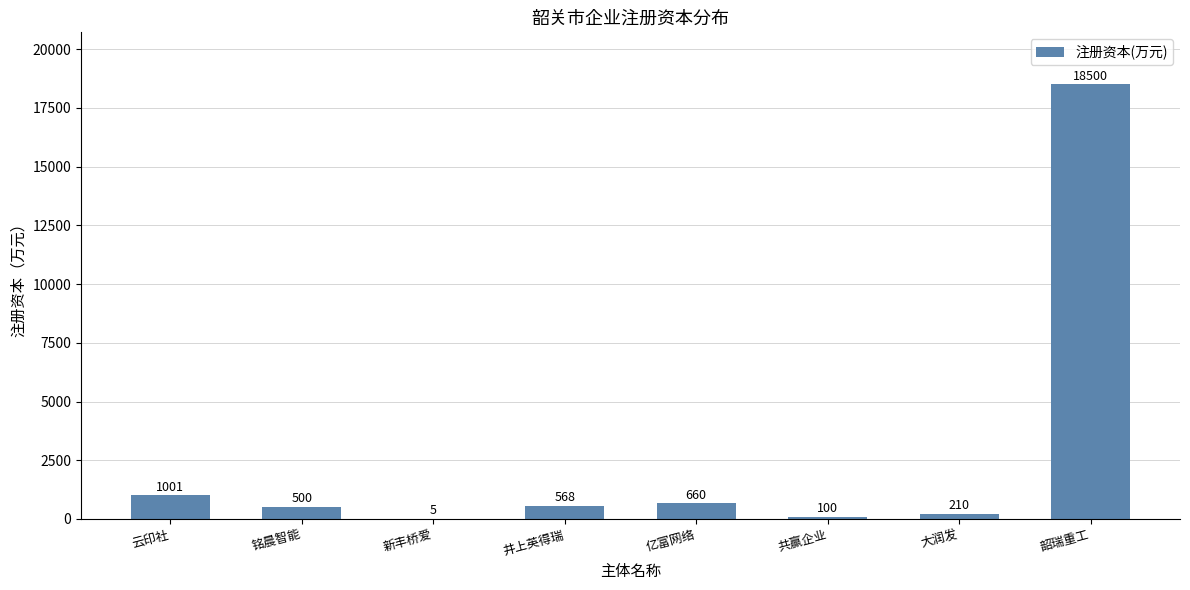

What is the change in value from 共赢企业 to 大润发?

+110